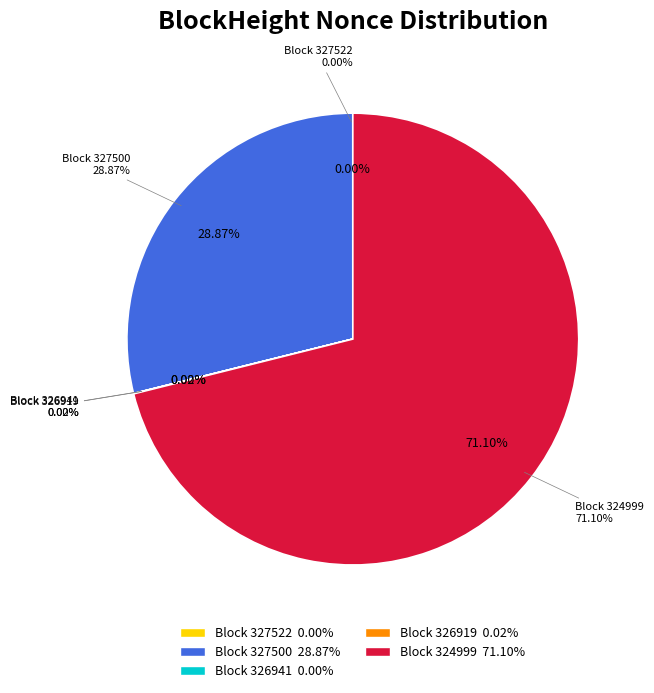

Approximately how many times larger is the value at 324999 compared to 326941?

41548.0